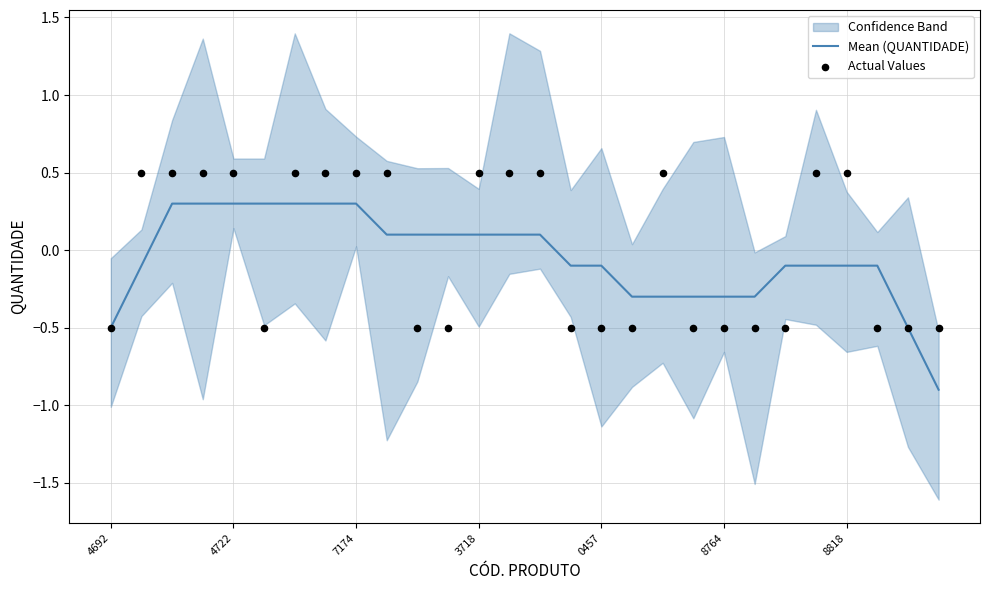

What is the maximum value for Mean (QUANTIDADE)?

0.3